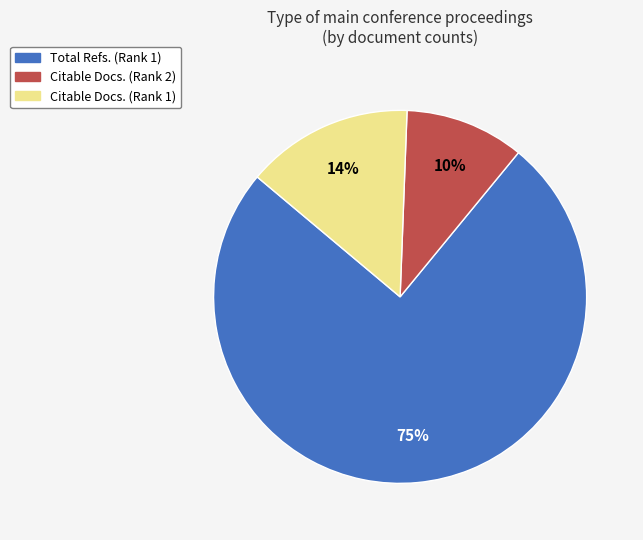

Is there any slice that represents more than half of the pie?

Yes